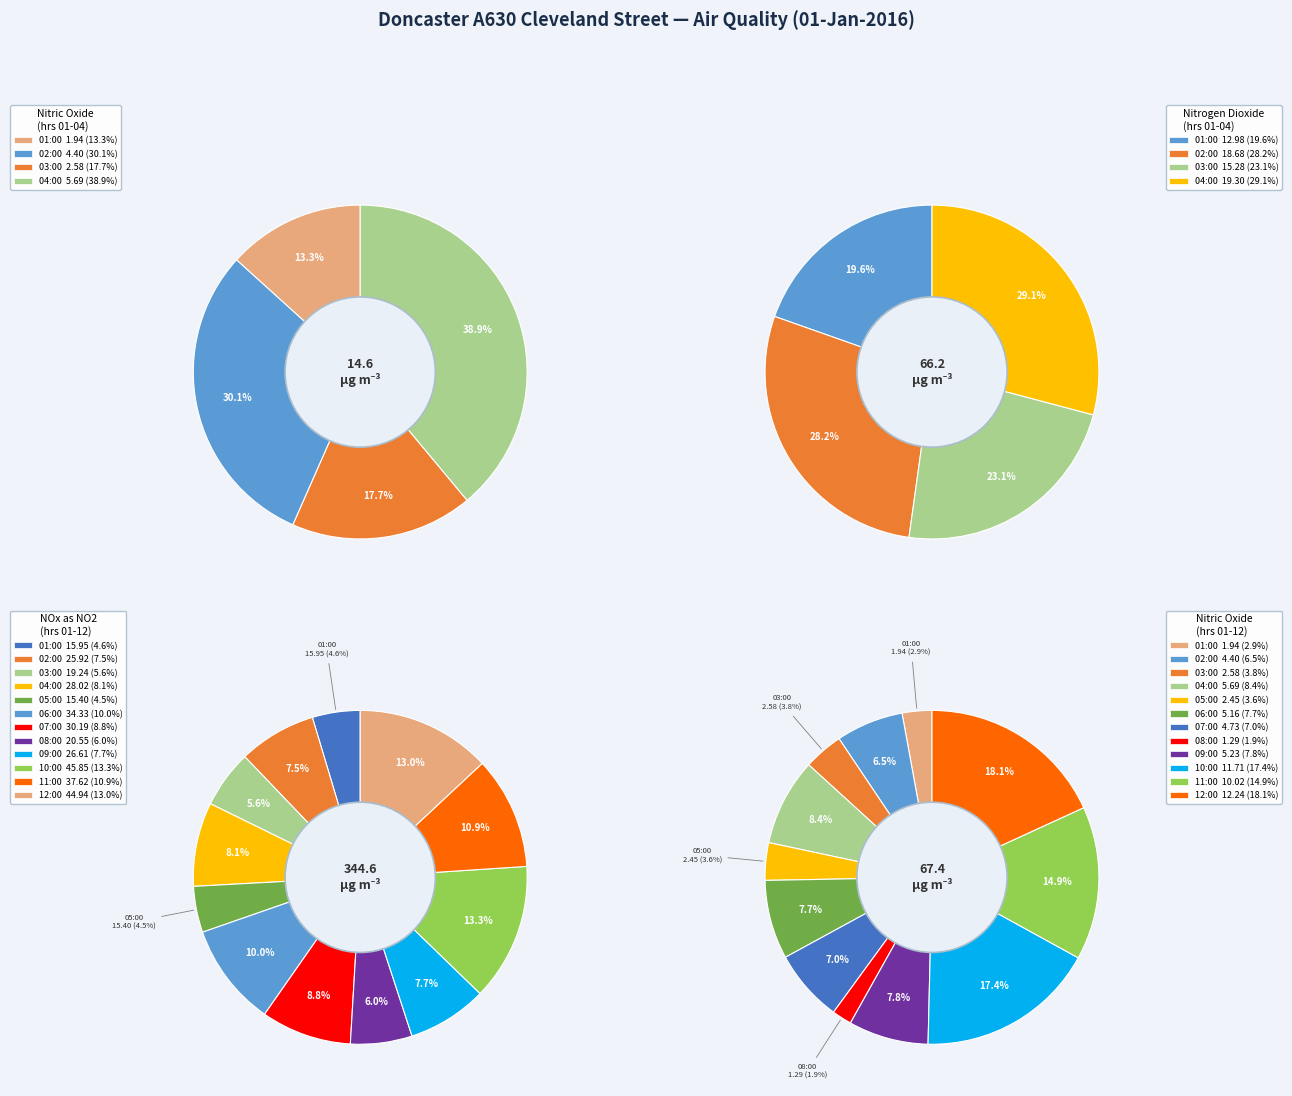

Between 09:00 and 08:00, which is larger?

09:00